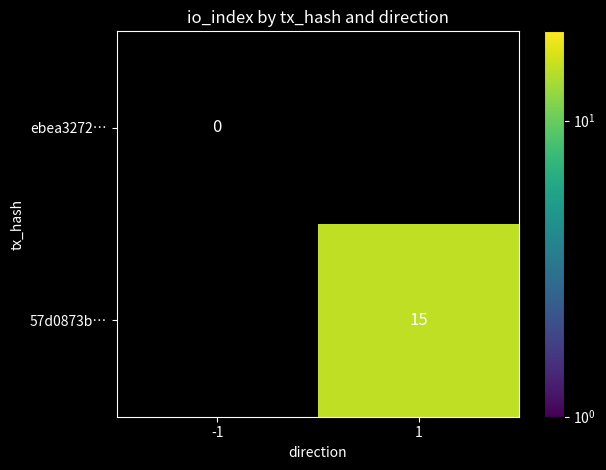

True or false: 57d0873b… has a value of 9 at 1.

False